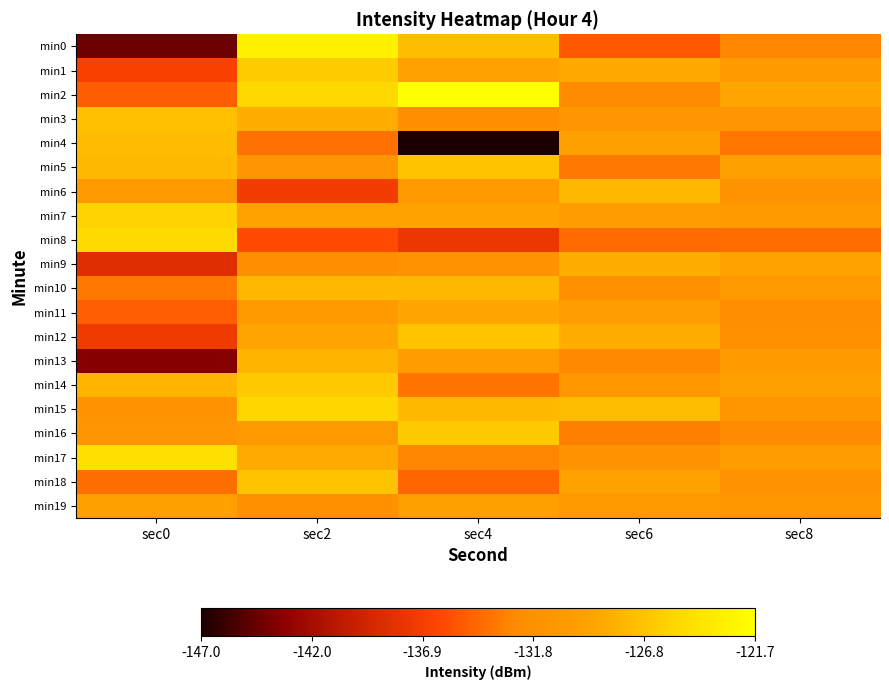

How many distinct data groups are displayed?

20